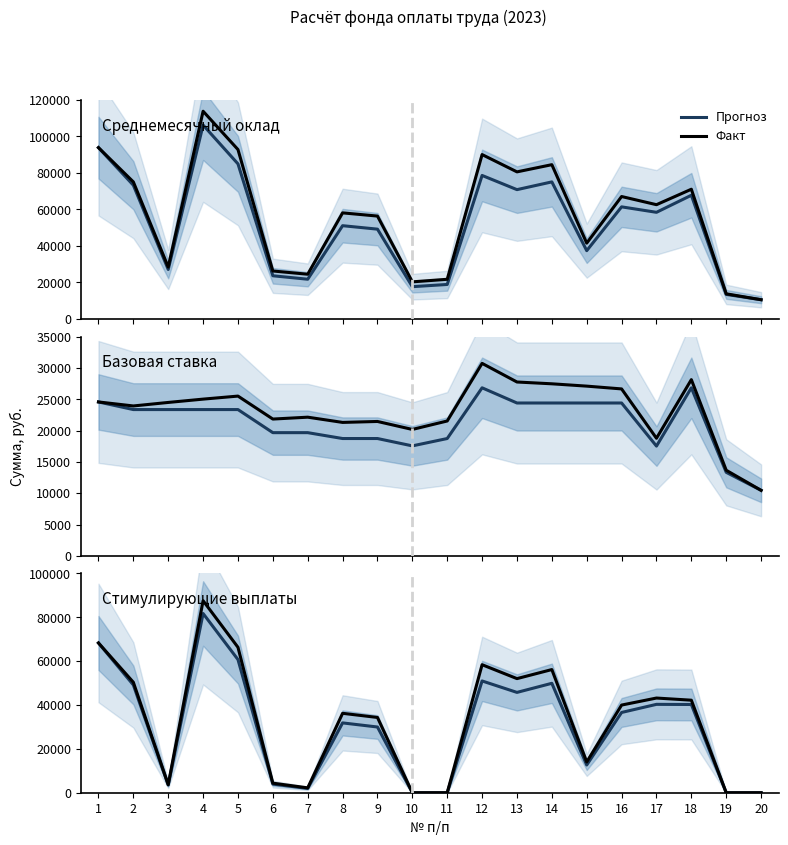

At which category does the chart reach its minimum across all series?

10